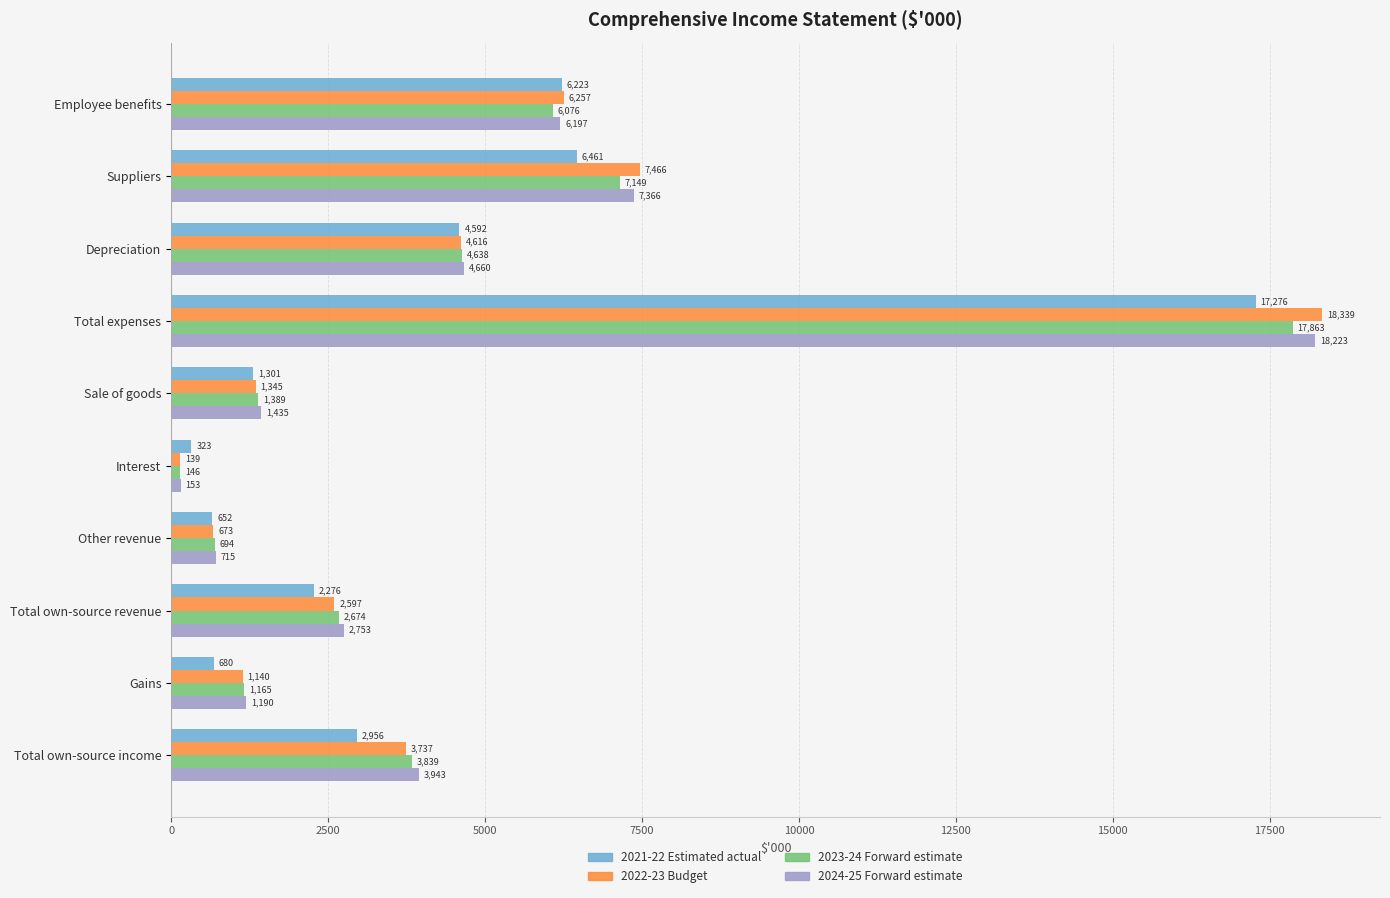

At which category is the sum across all series the highest?

Total expenses